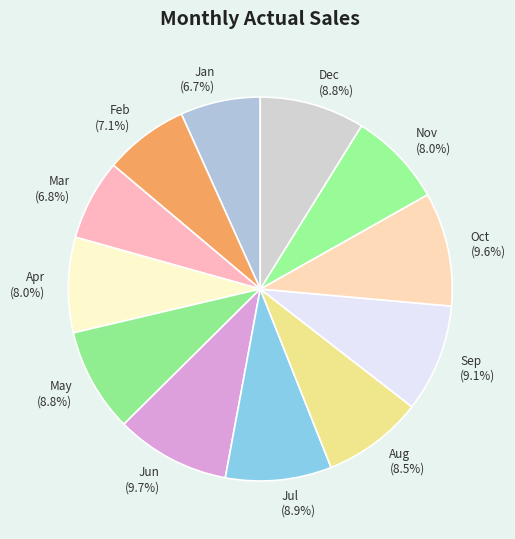

How many segments does this pie chart have?

12